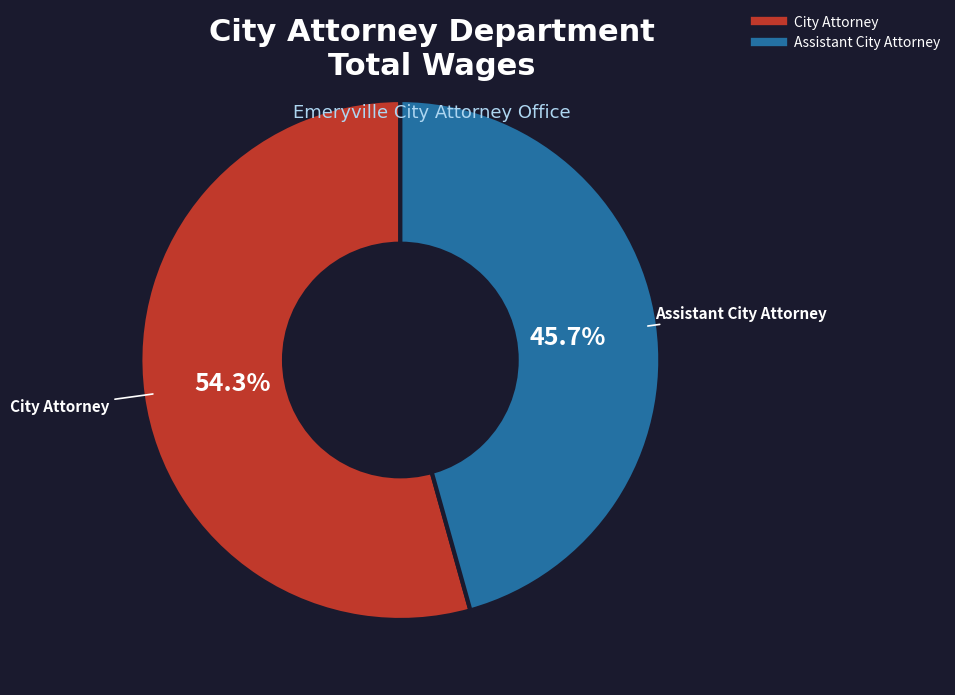

What is the ratio of the value at Assistant City Attorney to the value at City Attorney?

0.8